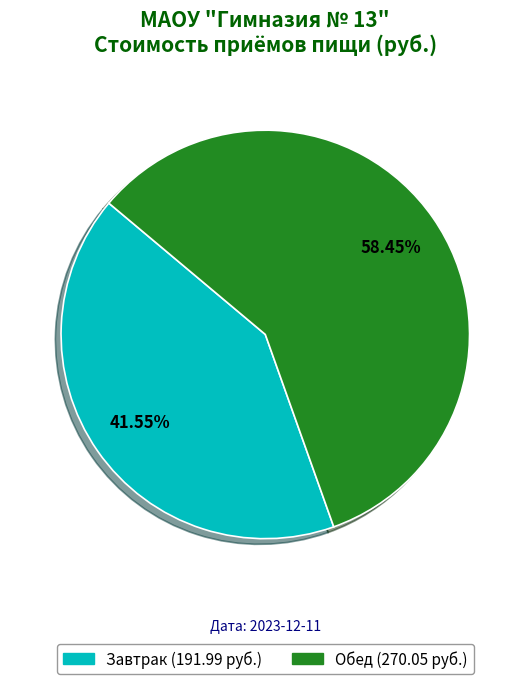

Combined, do Обед and Завтрак account for over 50%?

Yes